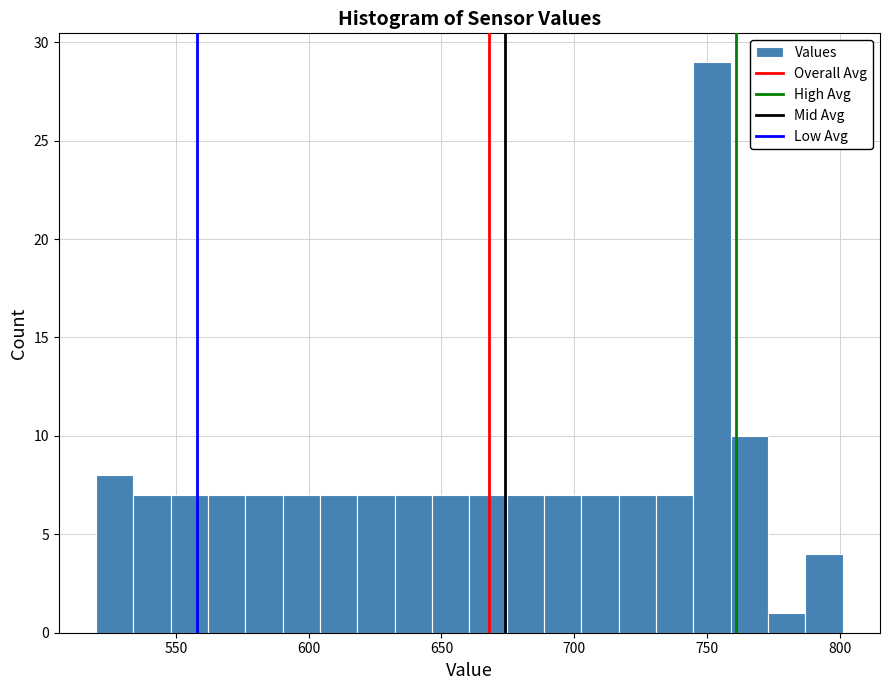

Read against the x-axis, roughly where is the centre of the tallest bar?

750